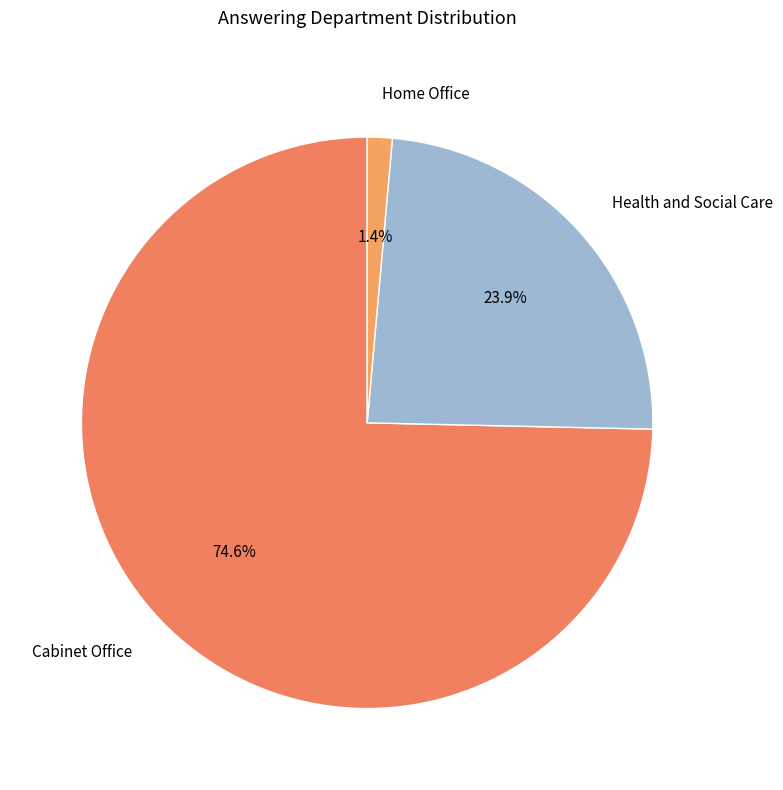

Between Home Office and Cabinet Office, which is larger?

Cabinet Office